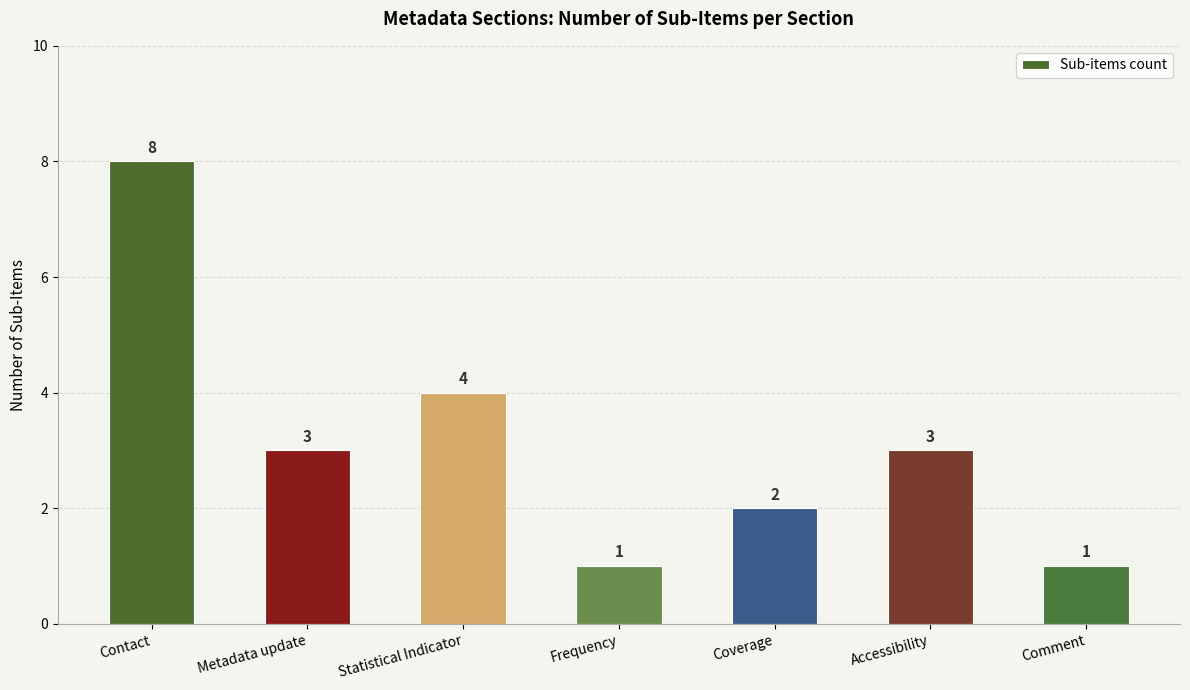

The value at Statistical Indicator is 4. True or false?

True